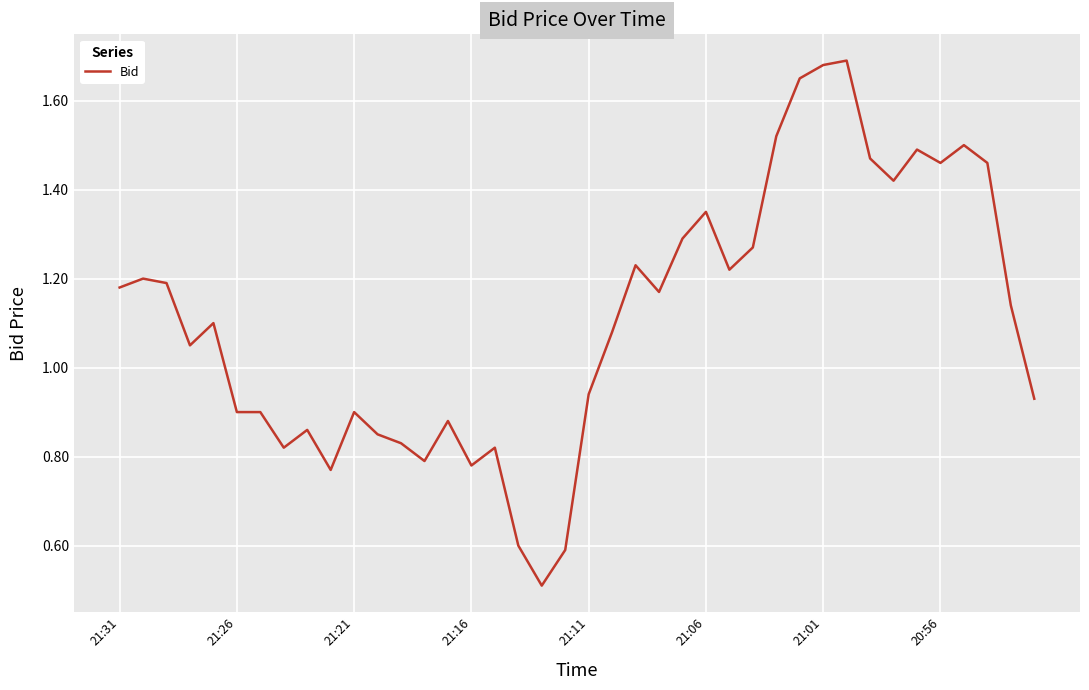

What is the minimum value shown in the chart?

0.5